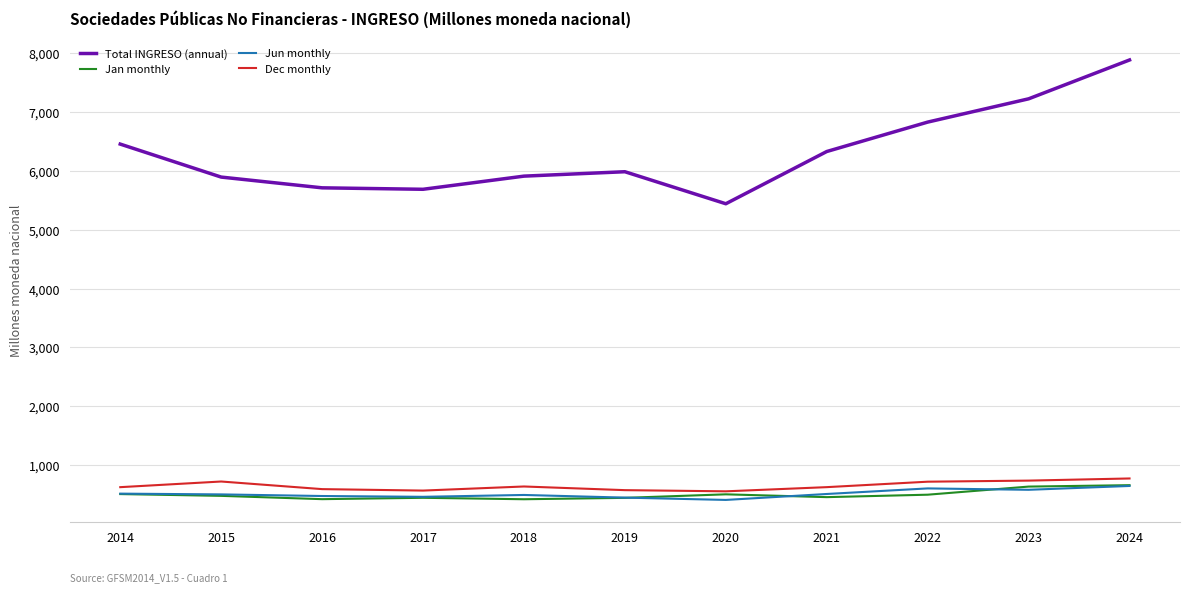

Read the Total INGRESO (annual) value at 2019.

5987.3